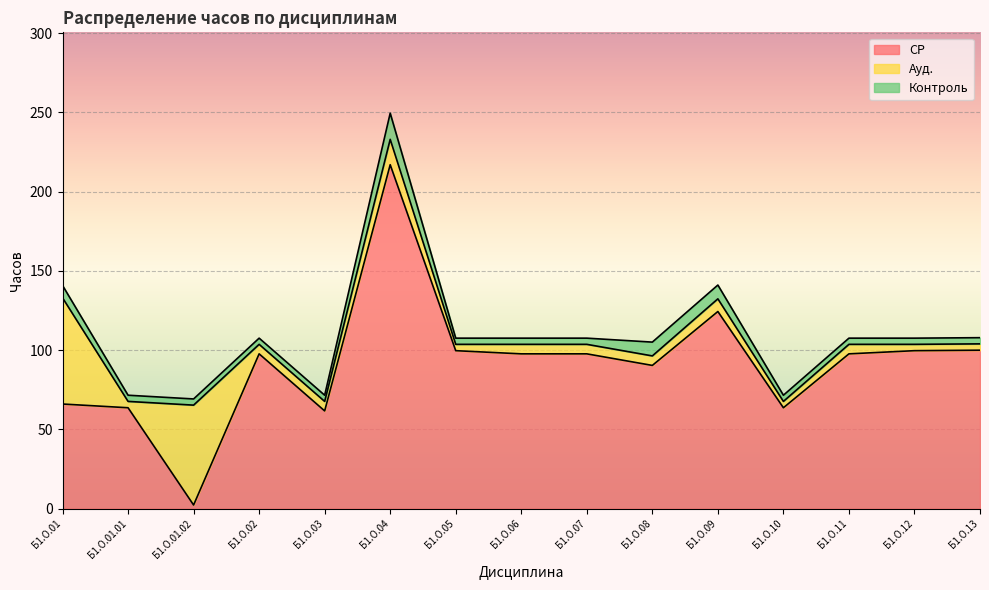

Is it true that Контроль equals 6.8 at Б1.О.06?

False